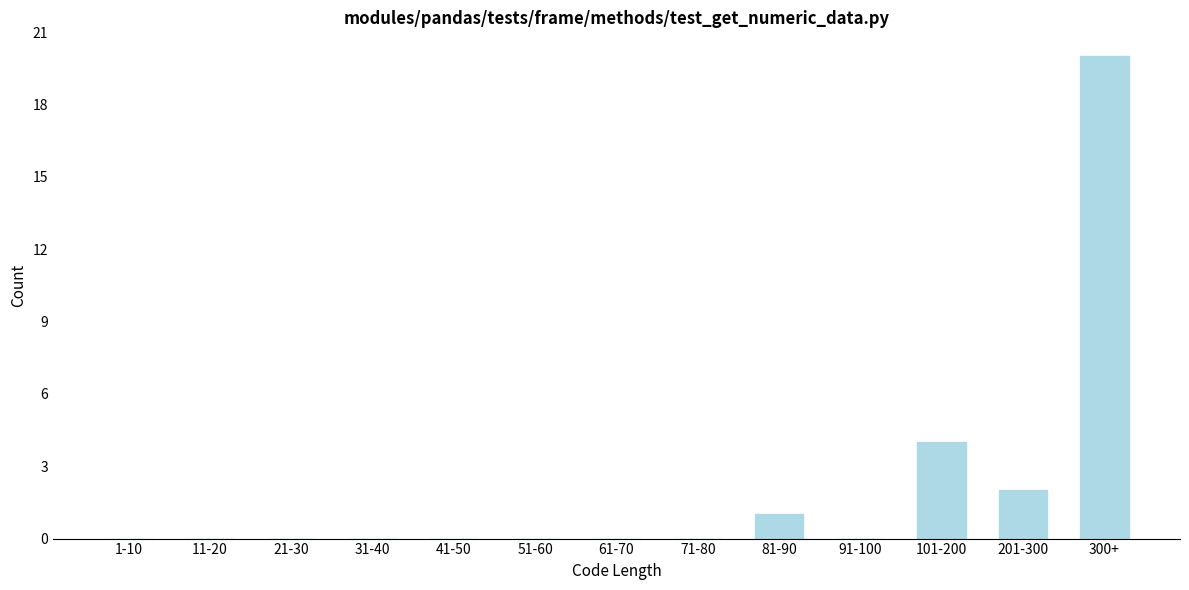

Reading right to left, transcribe all the data shown in this chart.

300+=20	201-300=2	101-200=4	91-100=0	81-90=1	71-80=0	61-70=0	51-60=0	41-50=0	31-40=0	21-30=0	11-20=0	1-10=0